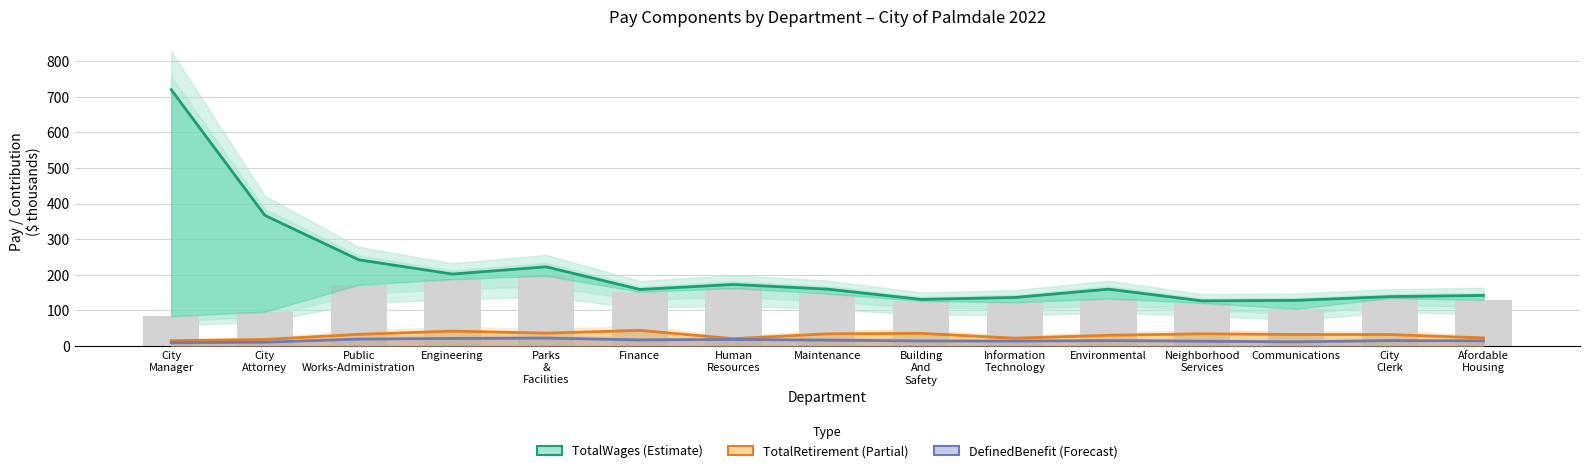

True or false: DefinedBenefitPlanContribution has a value of 10.8 at Engineering.

False